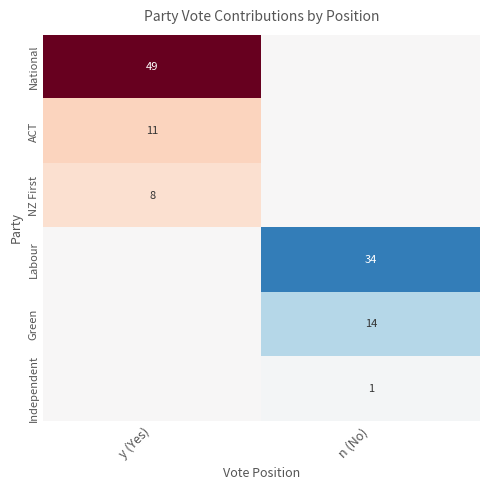

What is the greatest value displayed?

49